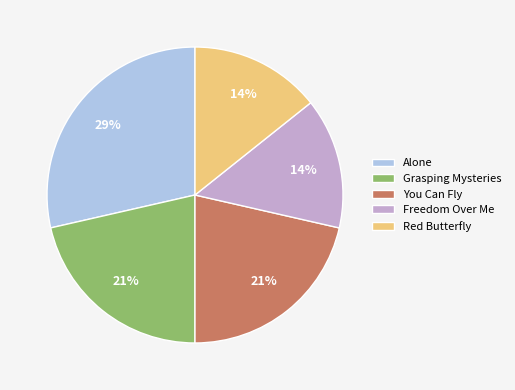

Between You Can Fly and Alone, which is larger?

Alone